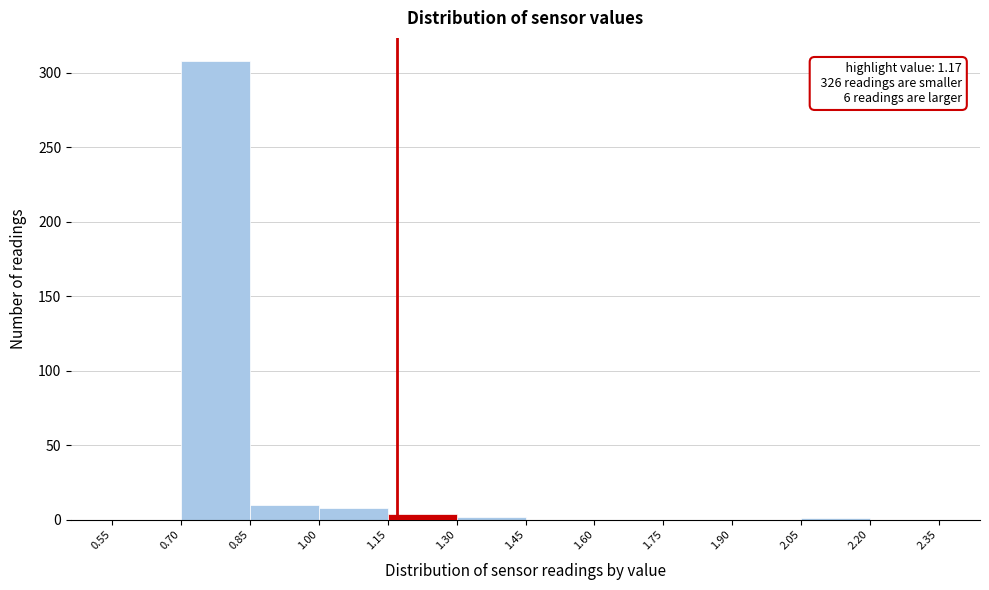

Which range on the x-axis has the tallest bar?

0.70 to 0.85